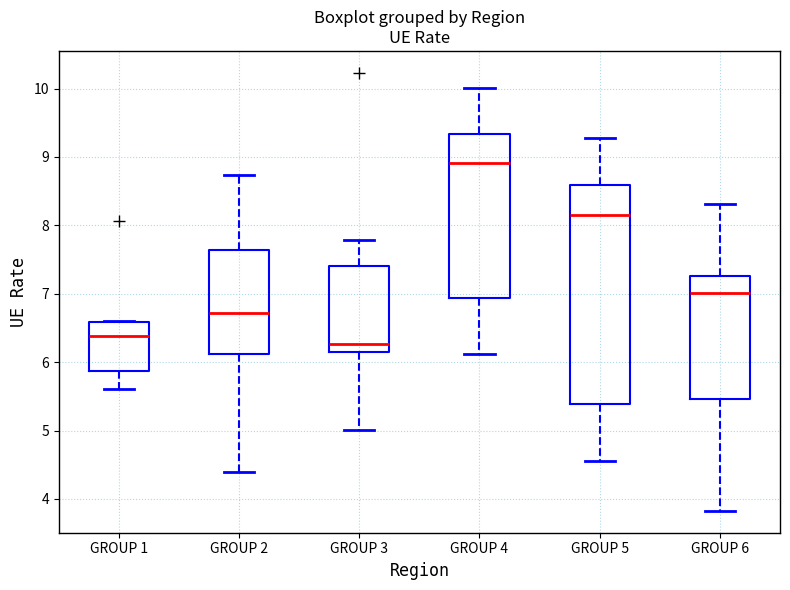

Which box is the tallest, from its lower edge to its upper edge?

GROUP 5